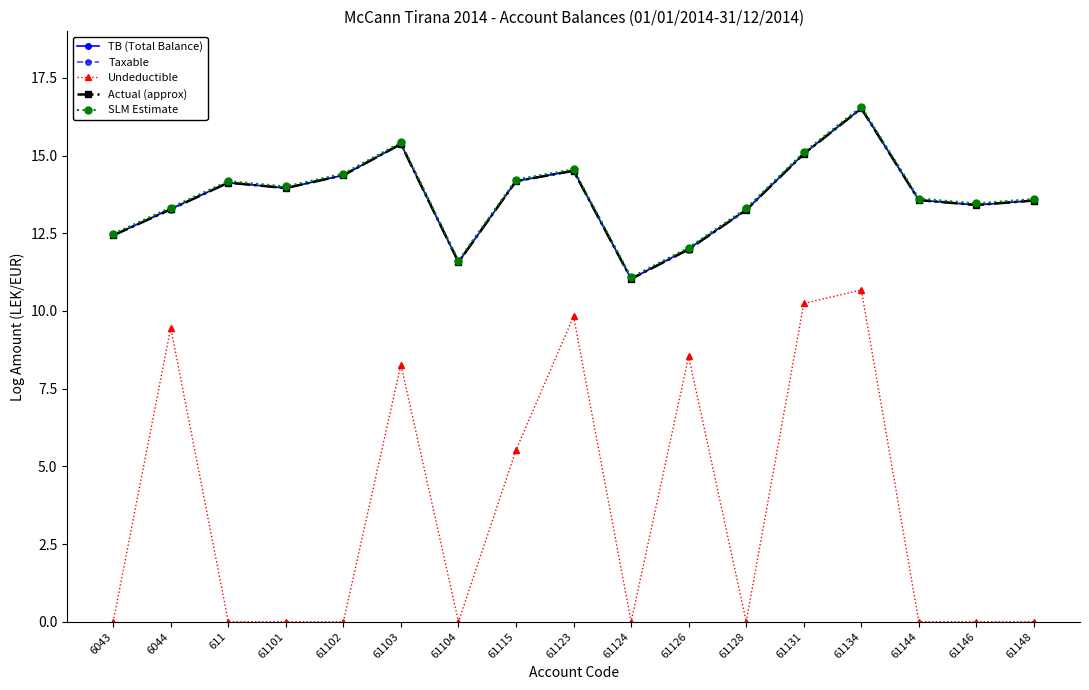

Which series changed the most between 61123 and 61146?

Undeductible